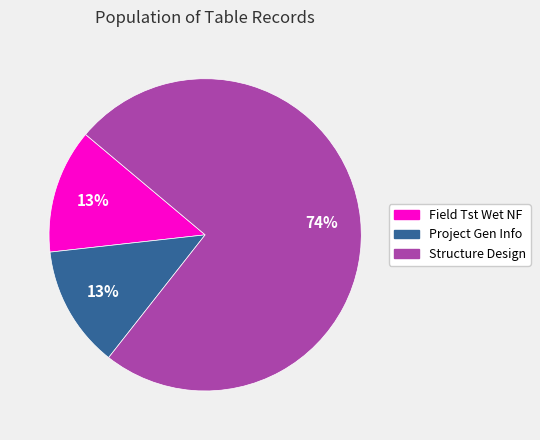

Does any single category account for the majority?

Yes